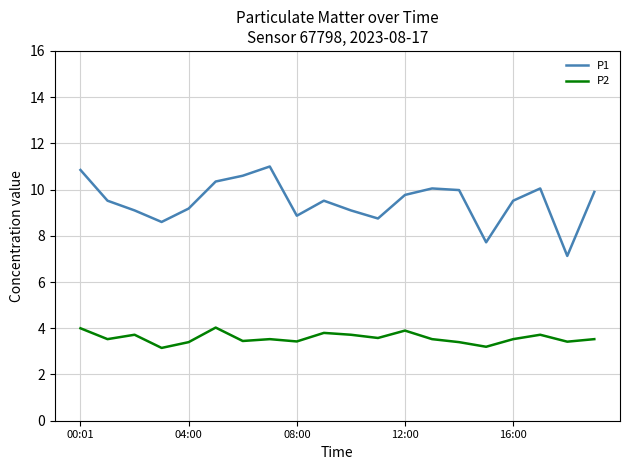

Which series has the widest spread of values?

P1